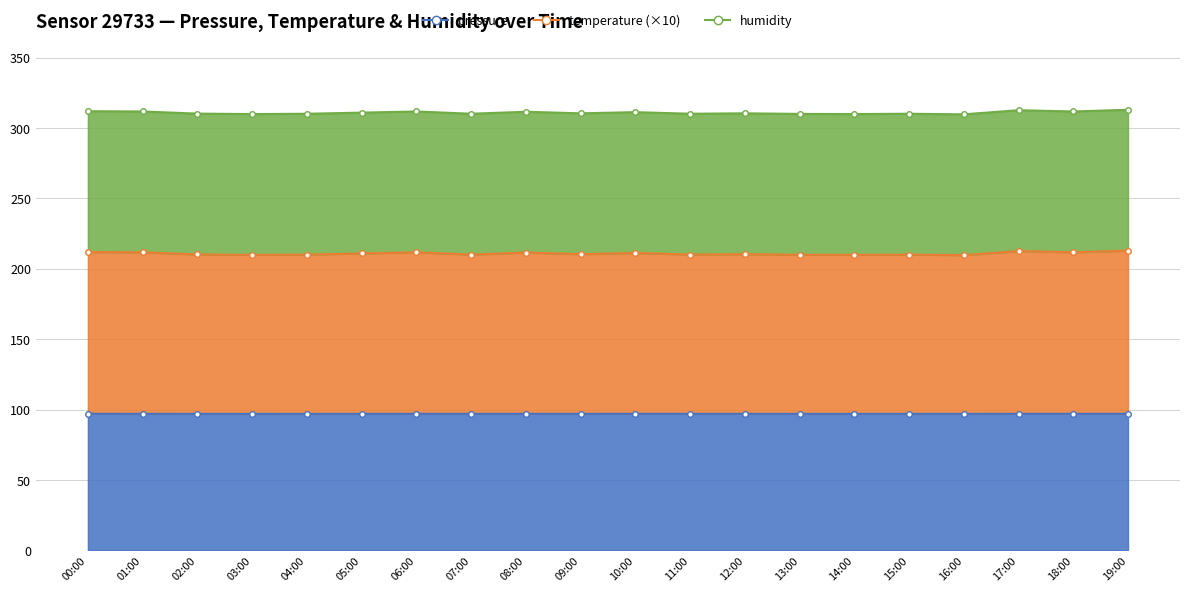

Which series changed the most between 01:00 and 13:00?

temperature